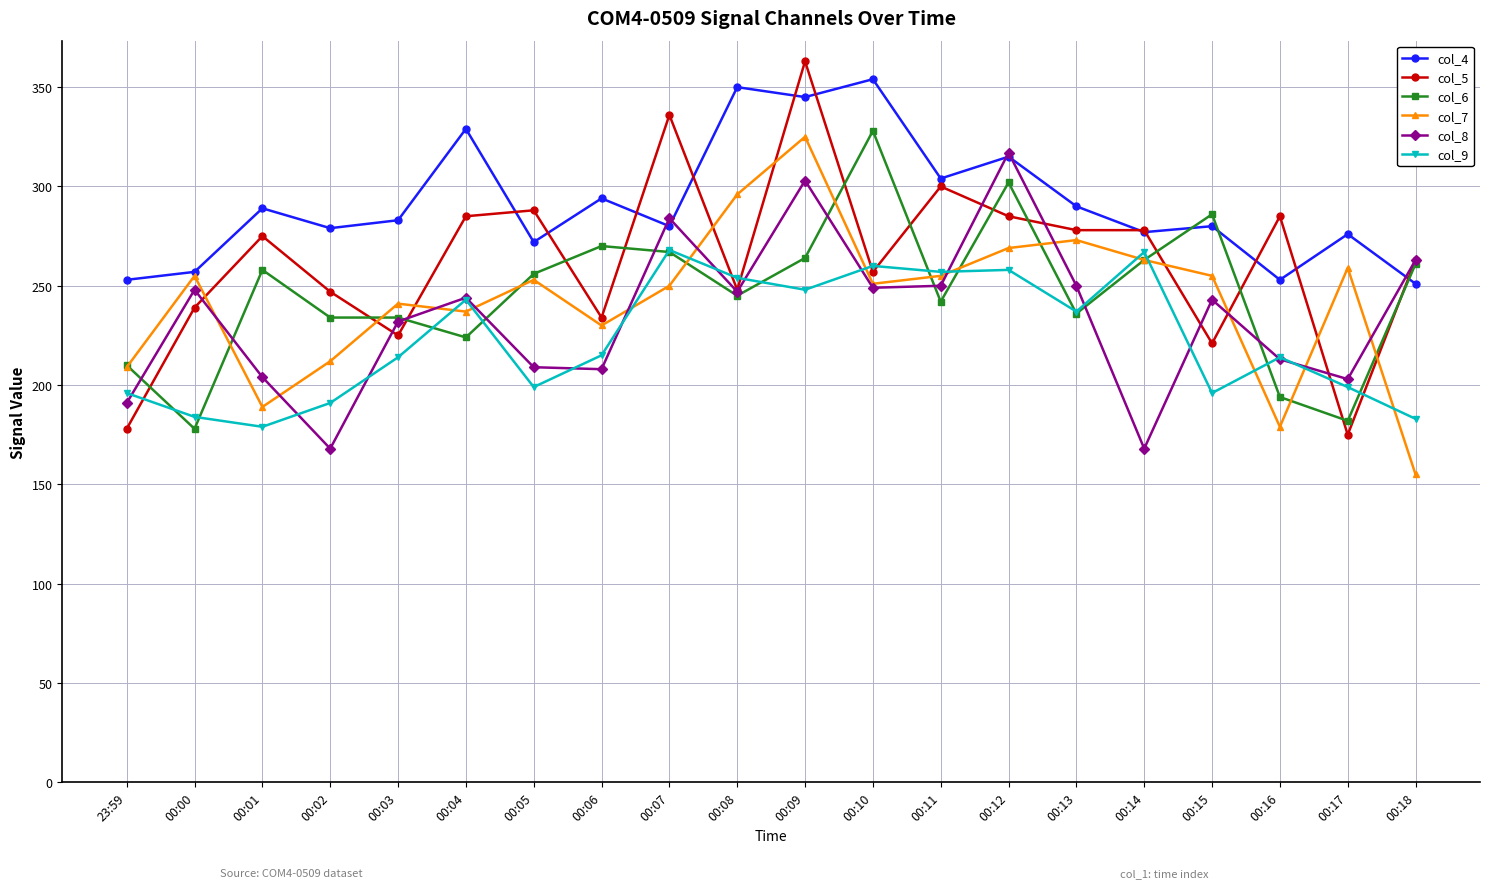

What is the maximum value shown in the chart?

363